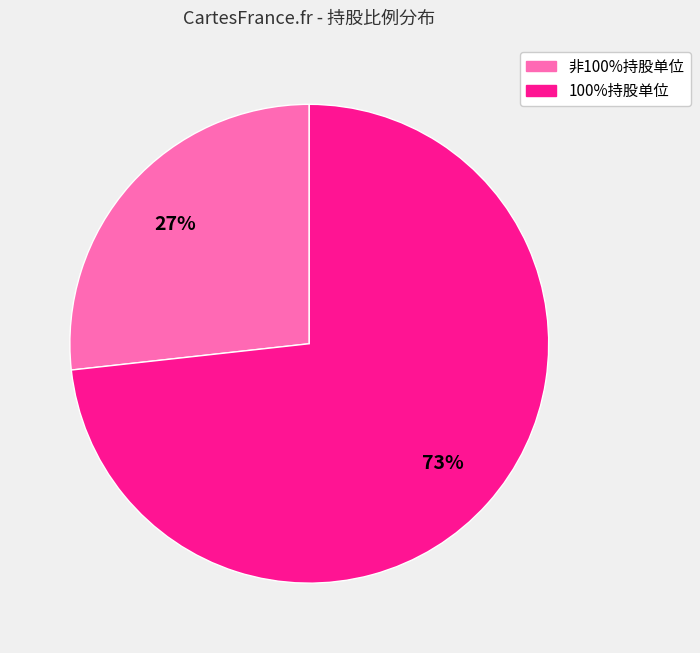

To the nearest percent, what is the difference between the largest and smallest slice percentages?

46%